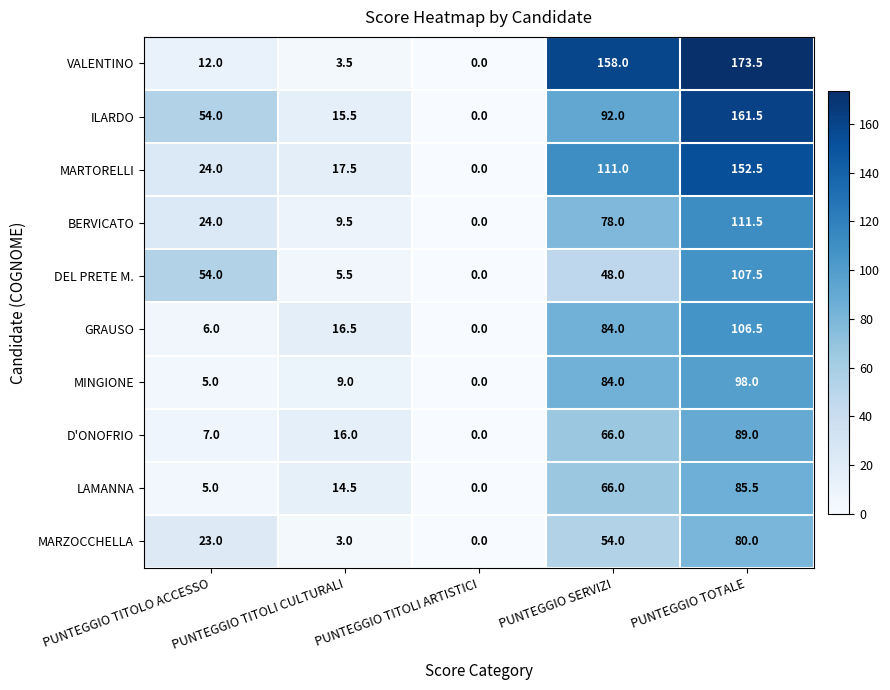

The value of D'ONOFRIO at PUNTEGGIO TOTALE is 21.4. True or false?

False